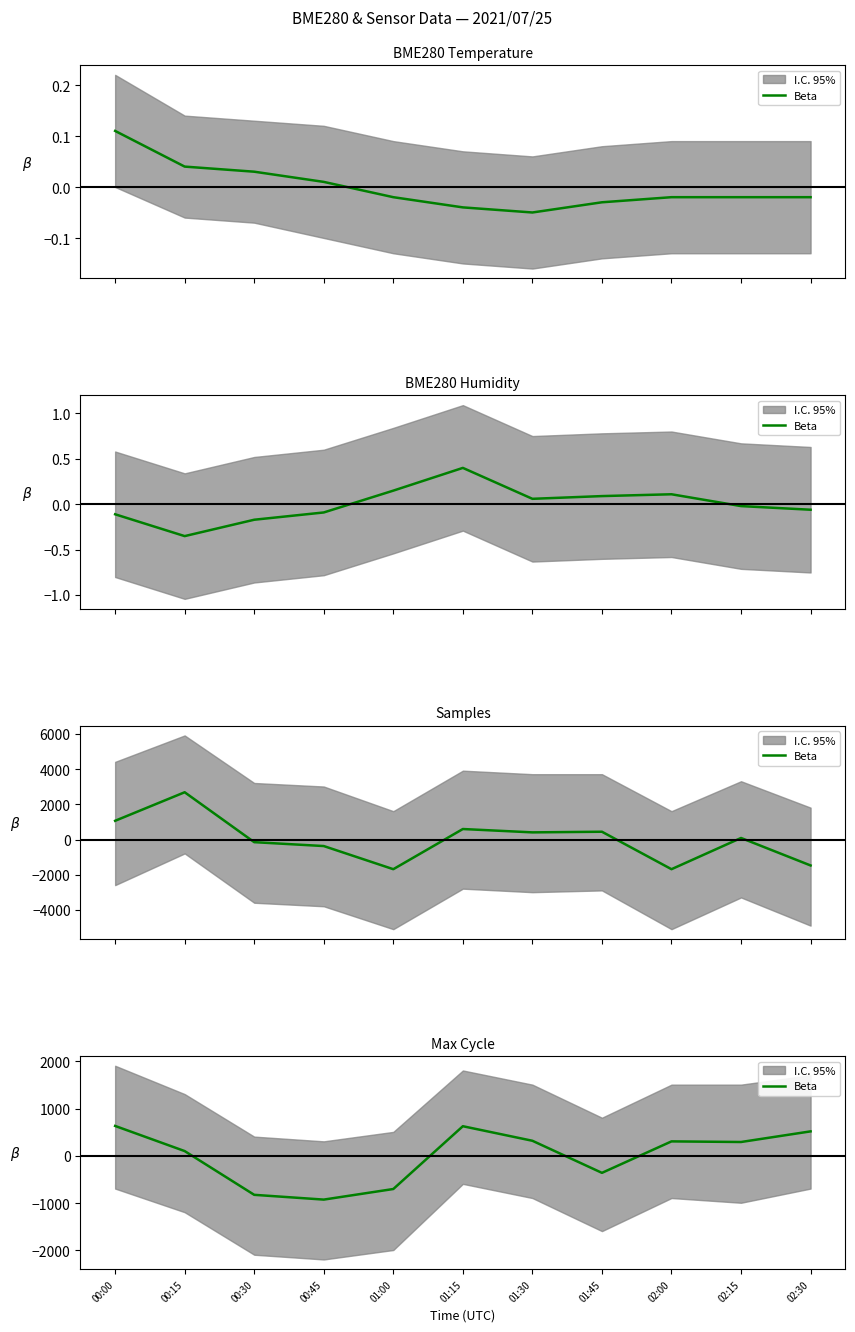

What is the sum of the values at 00:30 and 00:15?

-721.1